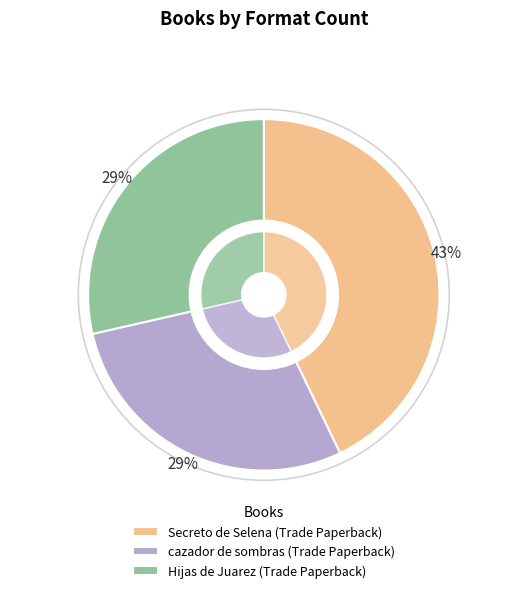

To the nearest percent, what is the difference between the largest and smallest slice percentages?

14%